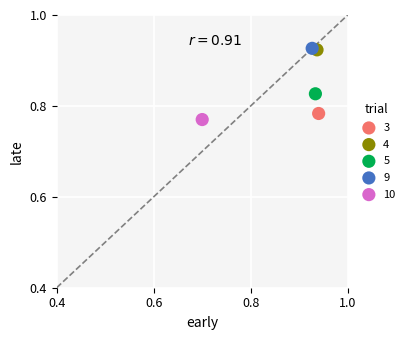

Which series contains the lowest Y value?

10